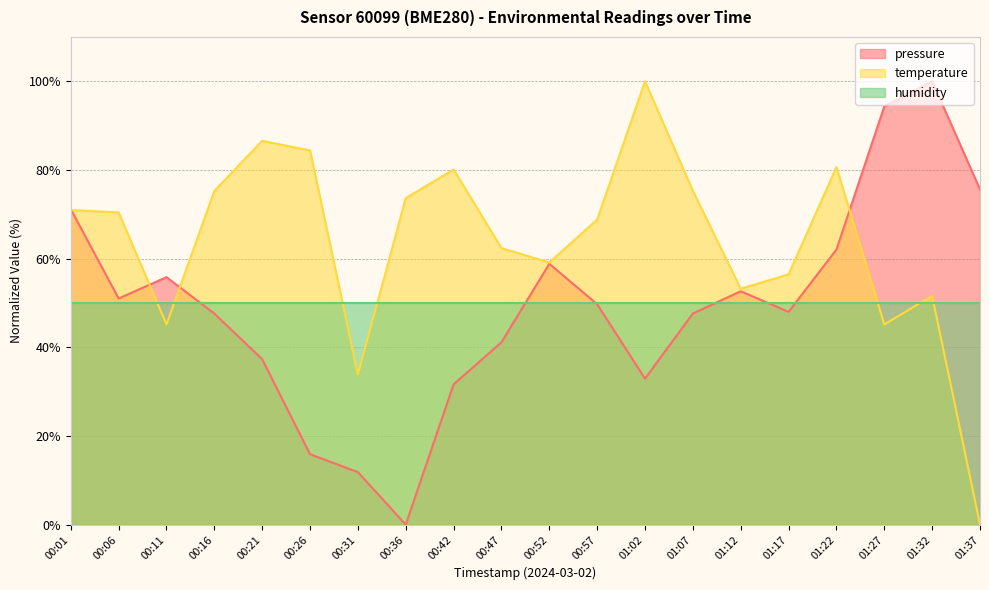

Which series has the largest total across all categories?

temperature